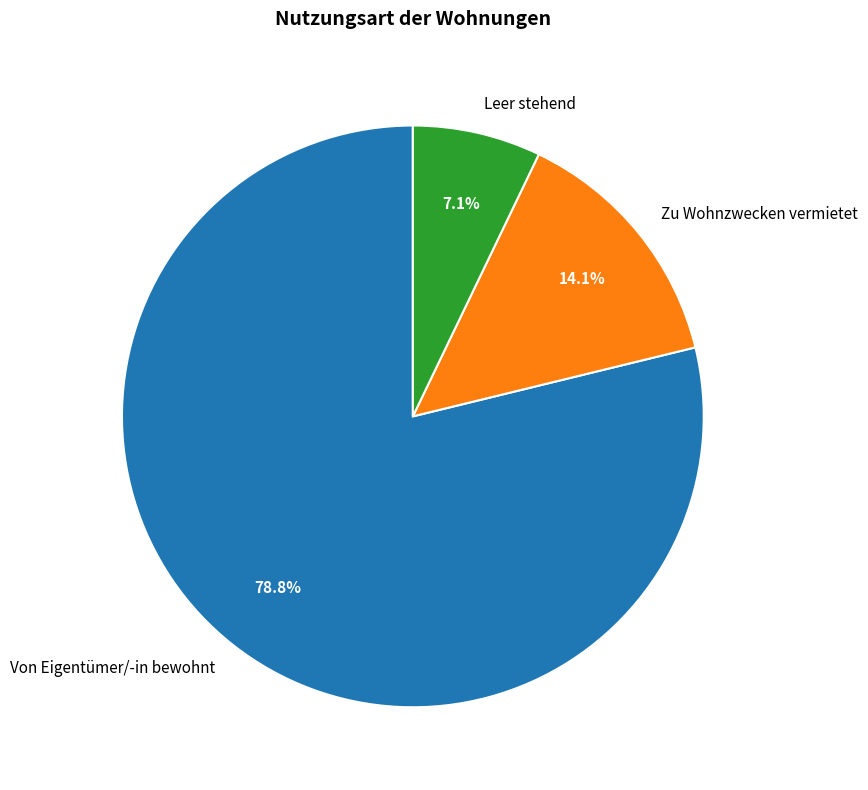

What percentage is the Zu Wohnzwecken vermietet slice, to the nearest percent?

14%